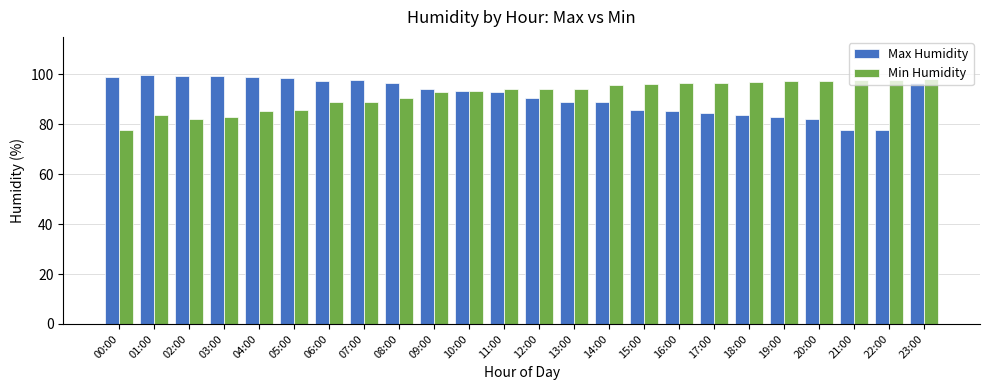

True or false: Min Humidity has a value of 18.3 at 08:00.

False